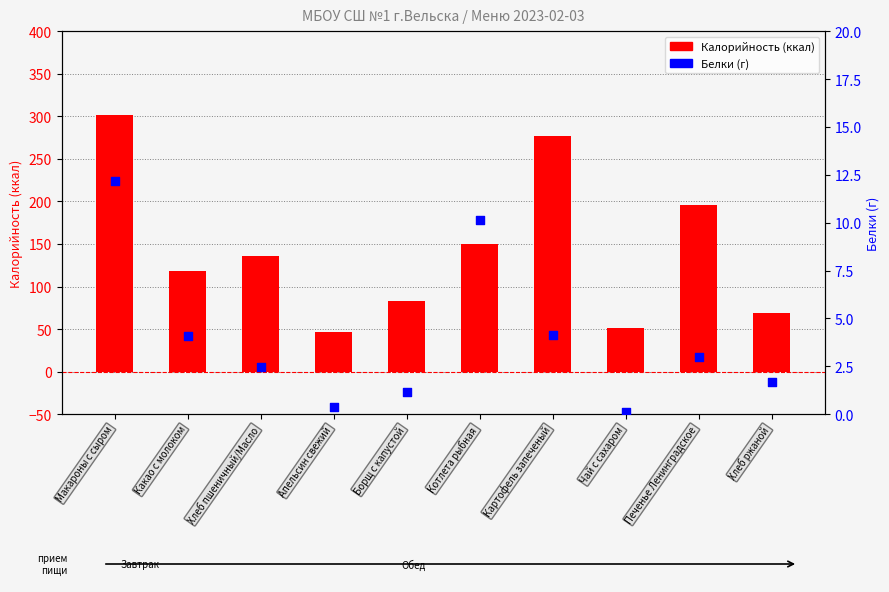

What is the total value across all series at Хлеб ржаной?

70.7